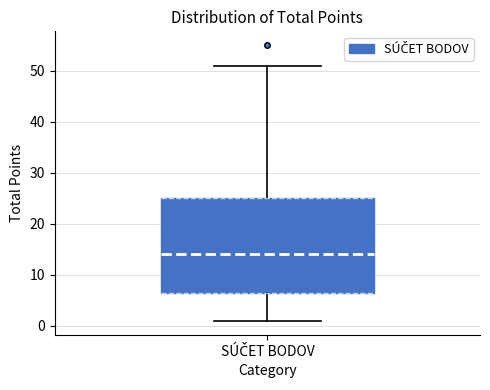

Transcribe this box plot: give where the median line is, the range the box spans, and where the two whiskers end, as read against the y-axis. The values are not printed on the chart, so give them approximately, as read against the axis.

median 14, box 7 to 25, whiskers 1 to 51